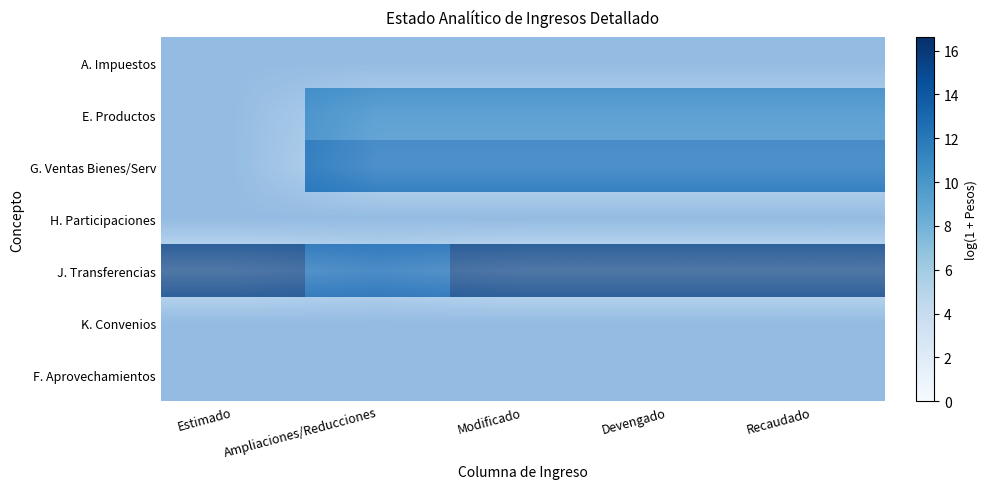

Rank the series at Devengado from highest to lowest value.

J. Transferencias, G. Ventas Bienes/Serv, E. Productos, A. Impuestos, H. Participaciones, K. Convenios, F. Aprovechamientos